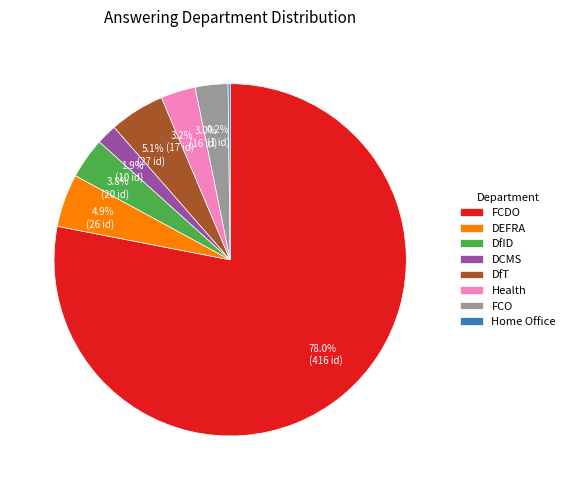

Which slice is the largest?

FCDO